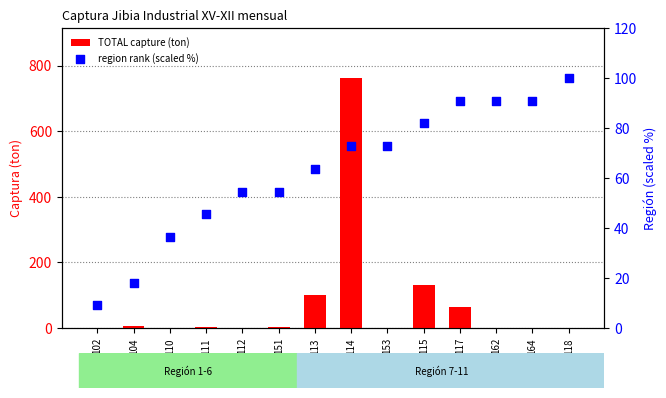

At how many categories does at least one series exceed 137?

1